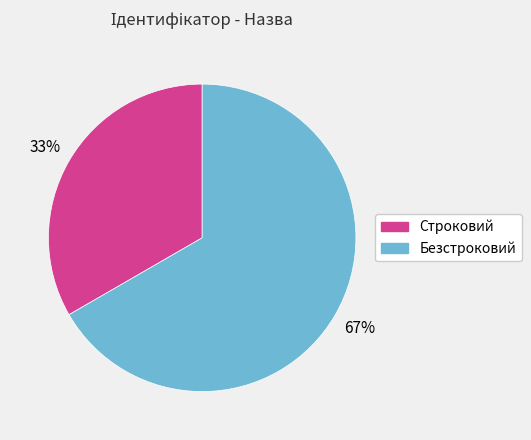

What is the ratio of the value at Безстроковий to the value at Строковий?

2.0